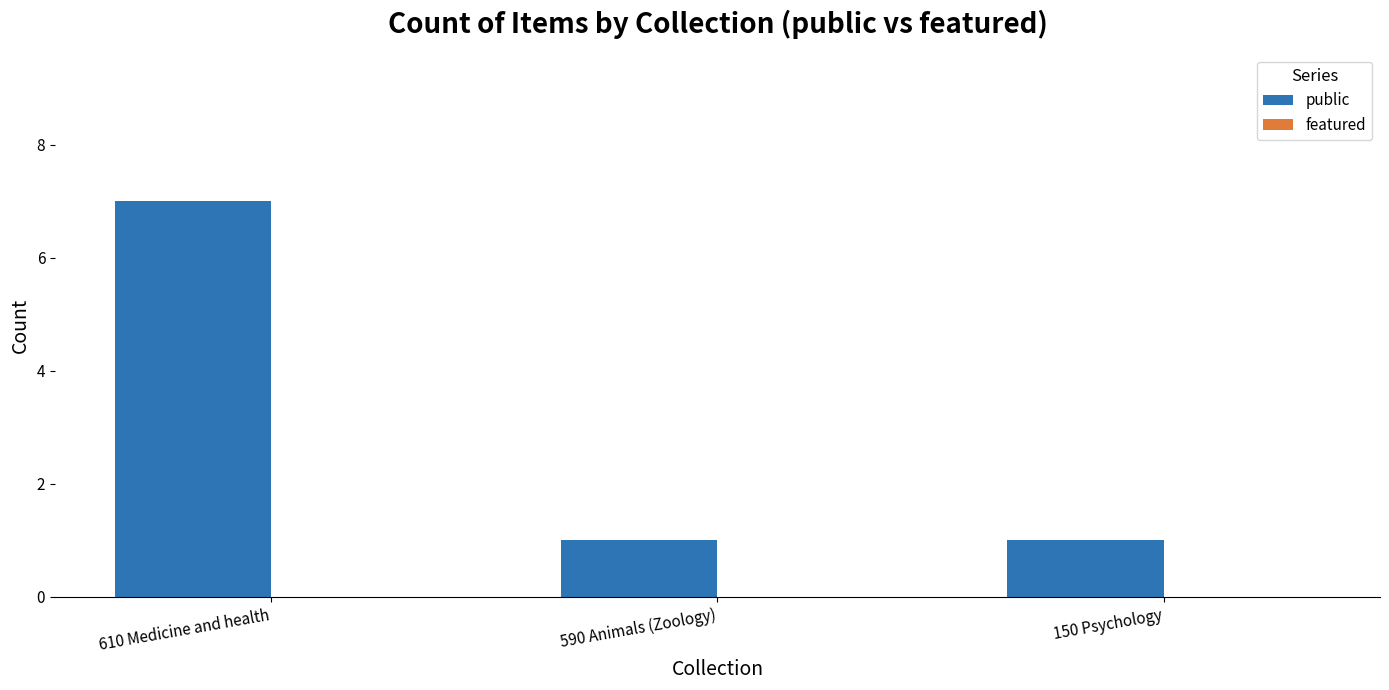

What is the approximate value at 610 Medicine and health?

7